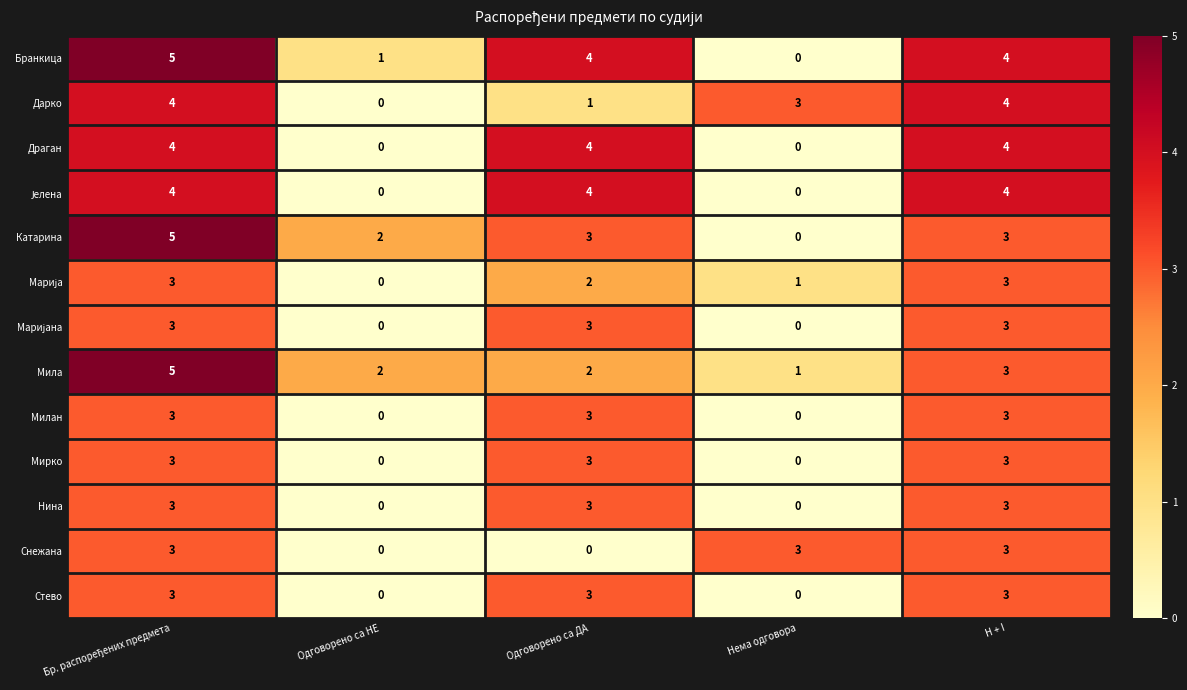

What is the difference between the highest and lowest values at Нема одговора?

3